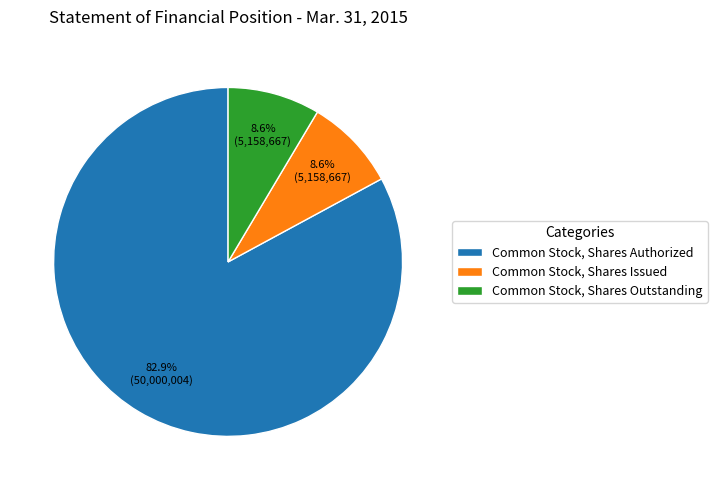

How many slices are in this pie chart?

3